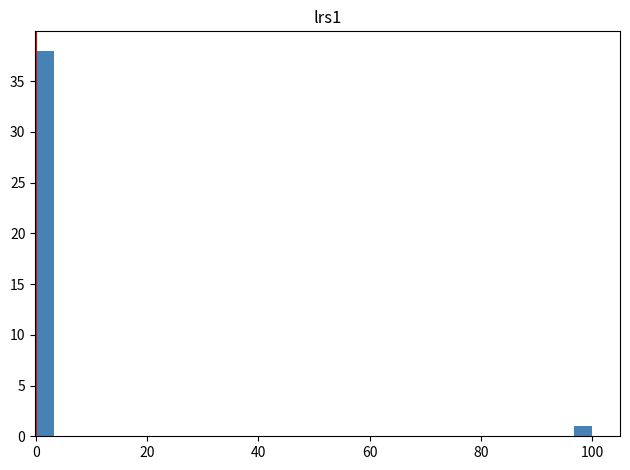

Read against the x-axis, roughly where is the centre of the tallest bar?

2